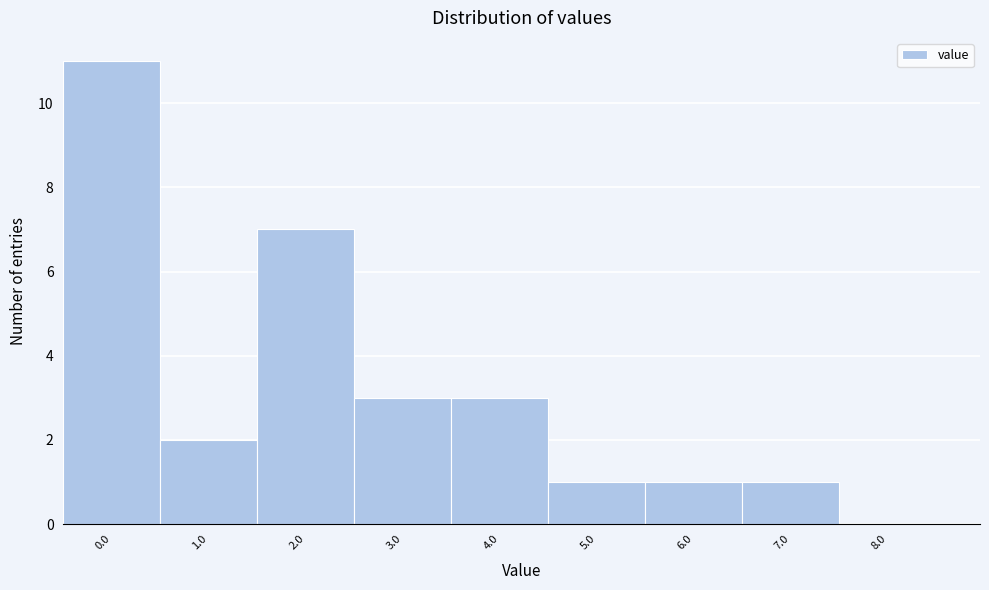

Reading right to left, what are all the values shown in this chart?

8.0=0	7.0=1	6.0=1	5.0=1	4.0=3	3.0=3	2.0=7	1.0=2	0.0=11